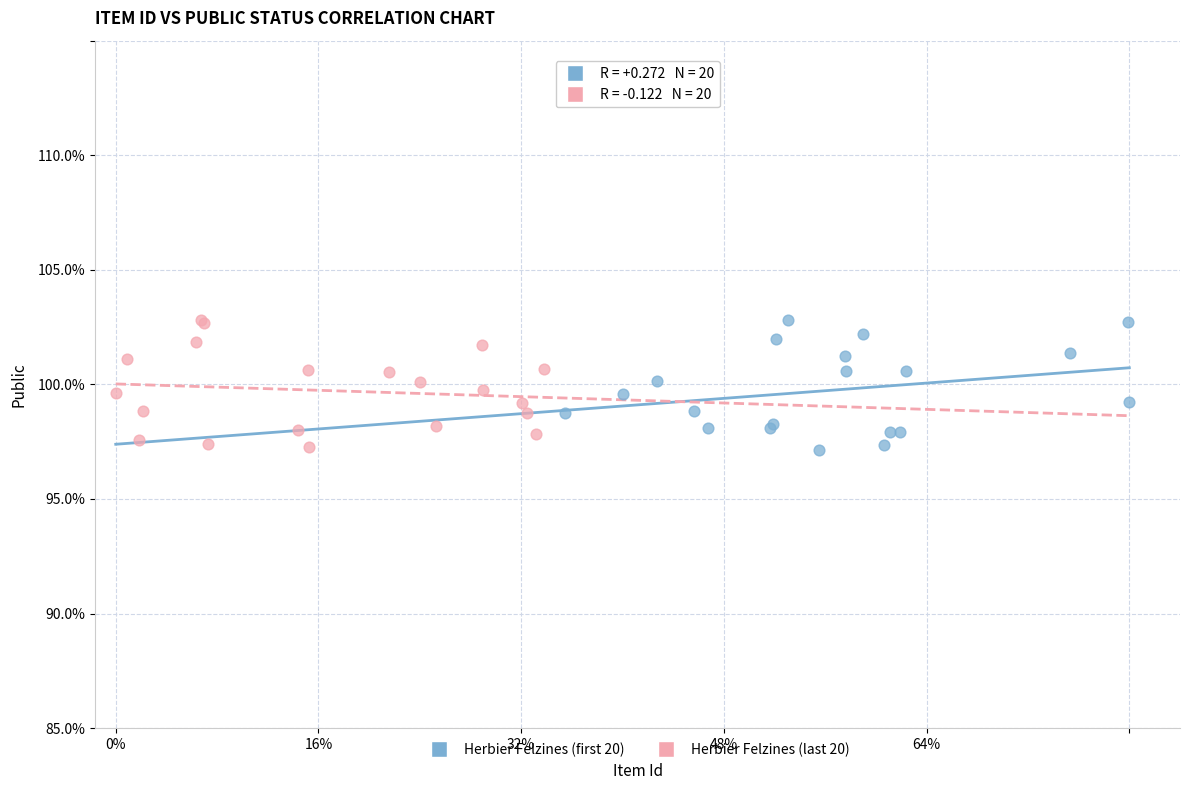

What are all the series names shown in the legend?

Herbier Felzines (first 20), Herbier Felzines (last 20)